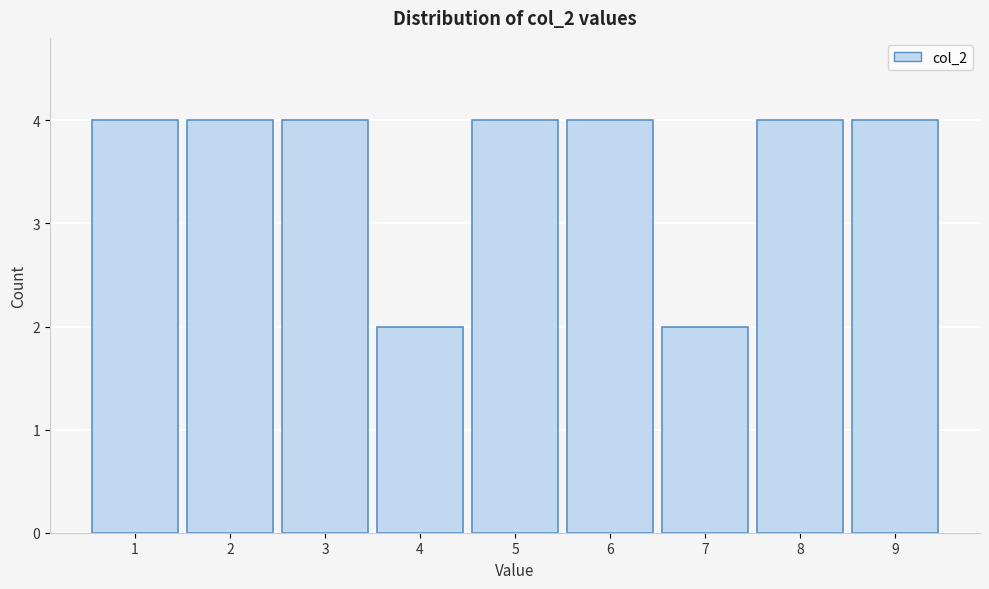

How tall is the bar that spans 0.5 to 1.5 on the x-axis? The values are not printed on the chart, so give them approximately, as read against the axis.

4